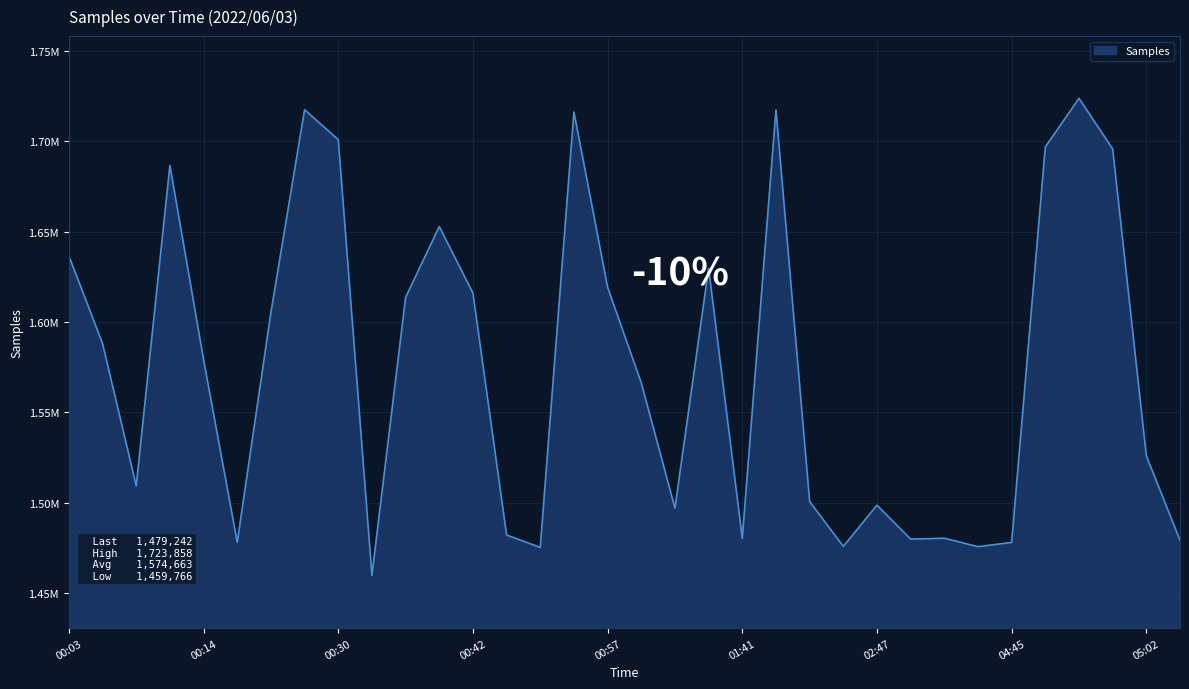

List the labels in order of value, largest first.

04:51, 00:27, 01:44, 00:54, 00:30, 04:48, 04:54, 00:11, 00:39, 00:03, 01:17, 00:57, 00:42, 00:36, 00:24, 00:05, 00:14, 01:02, 05:02, 00:09, 02:31, 02:47, 01:10, 00:47, 03:28, 01:41, 03:22, 05:27, 00:17, 04:45, 02:42, 04:00, 00:51, 00:33